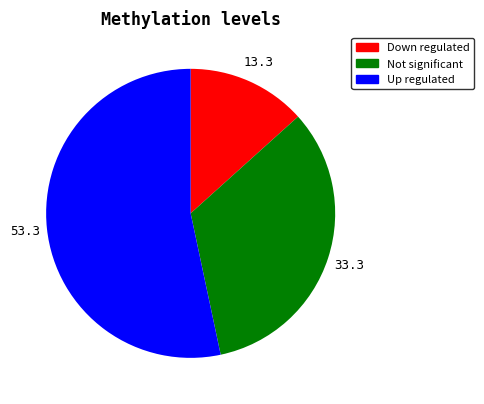

Is there a majority slice in this chart?

Yes